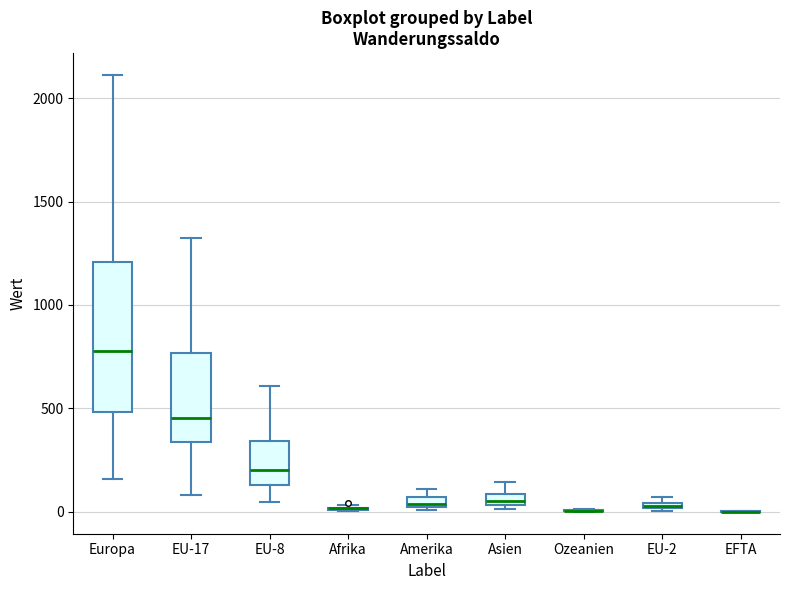

Comparing the boxes themselves (not the whiskers), which one is the tallest?

Europa